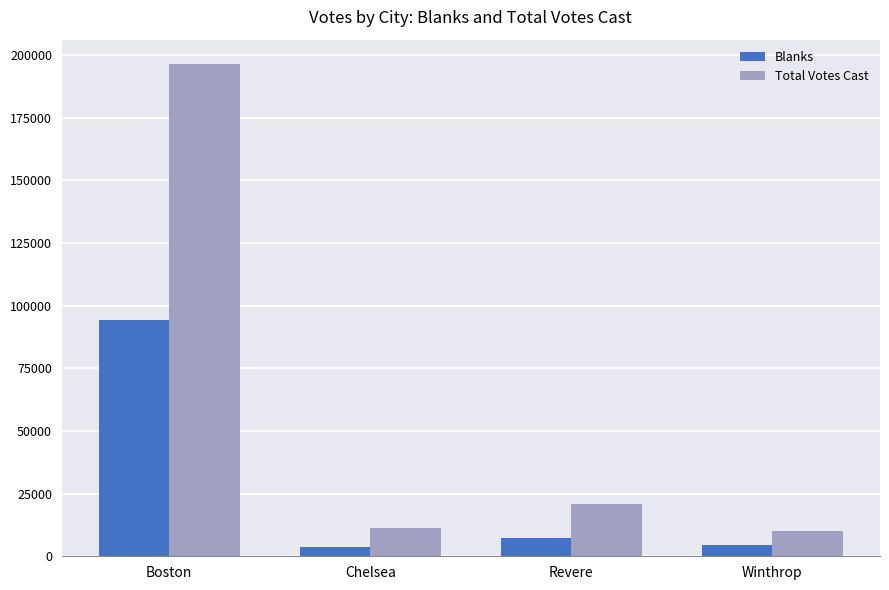

Which series has the largest range (max minus min)?

Total Votes Cast